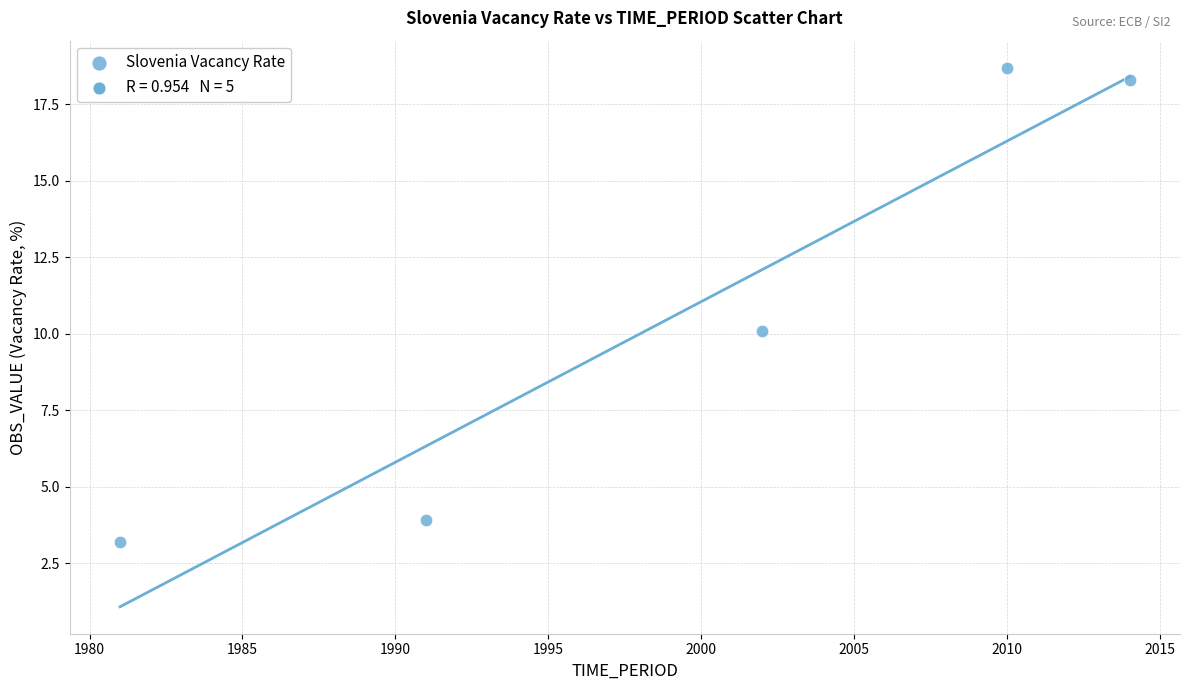

What is the average Y value?

10.8